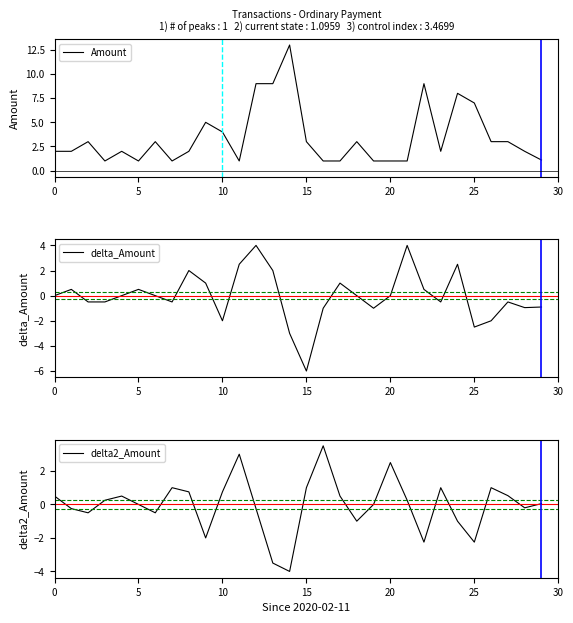

What is the value of the delta_Amount point at the 30th from the left?

-0.9